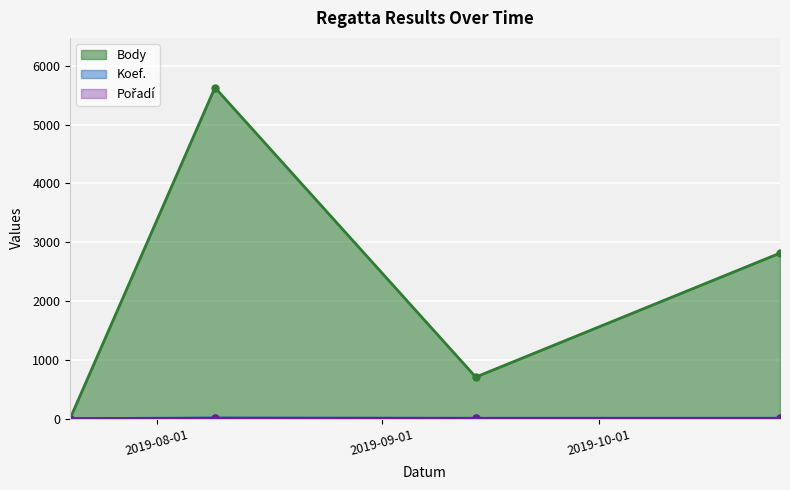

How many values in the Koef. series exceed 7?

1